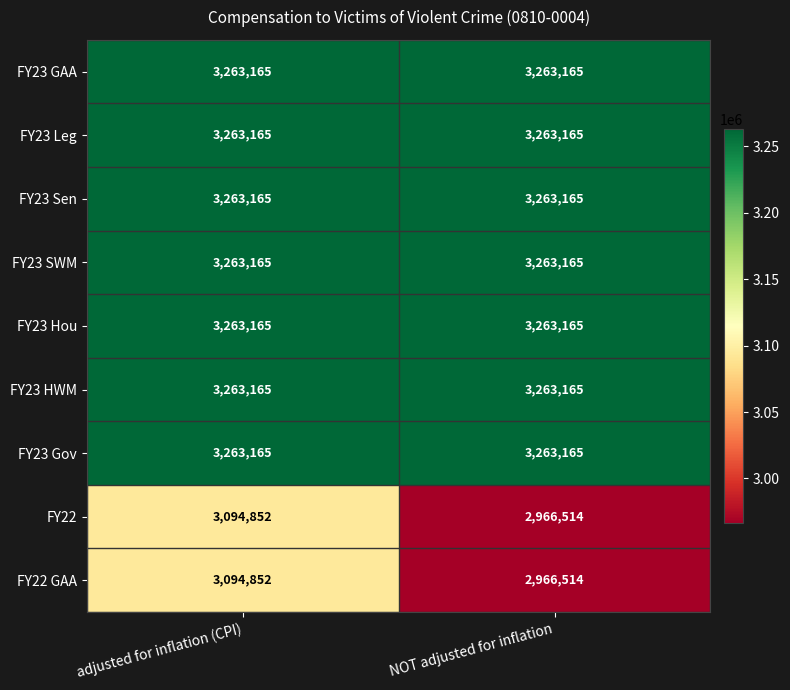

What is the lowest value of the FY23 HWM series?

3263165